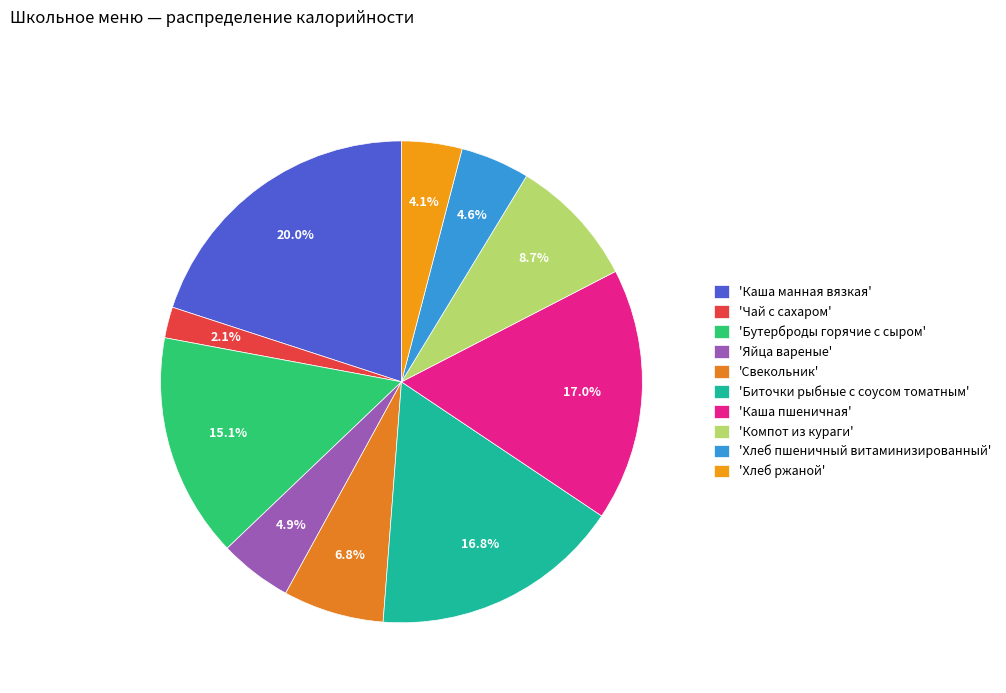

Is there any slice that represents more than half of the pie?

No